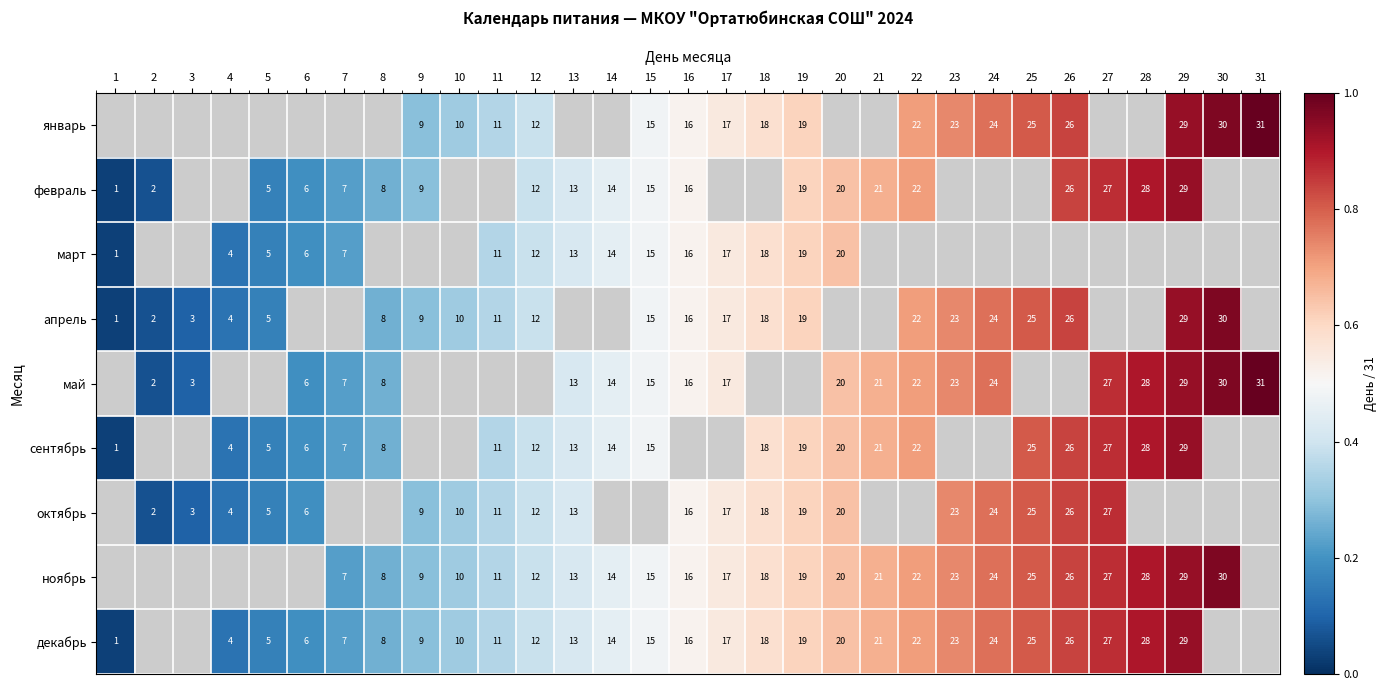

Is the value of ноябрь at 11 greater than the value of декабрь at 14?

No